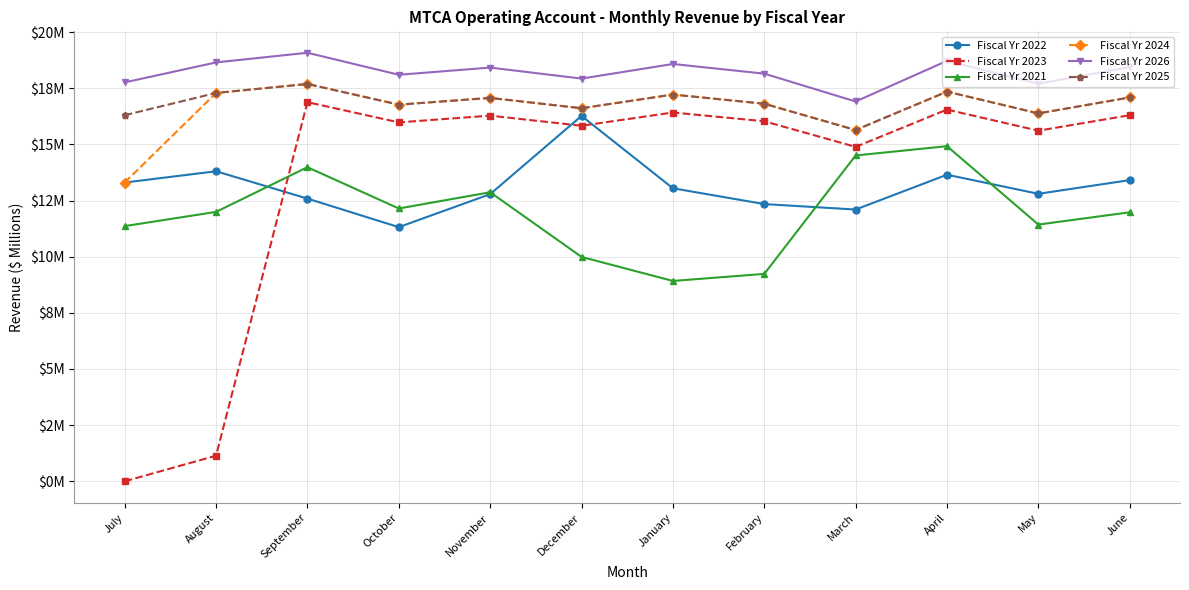

Which category has the lowest value across all series?

July